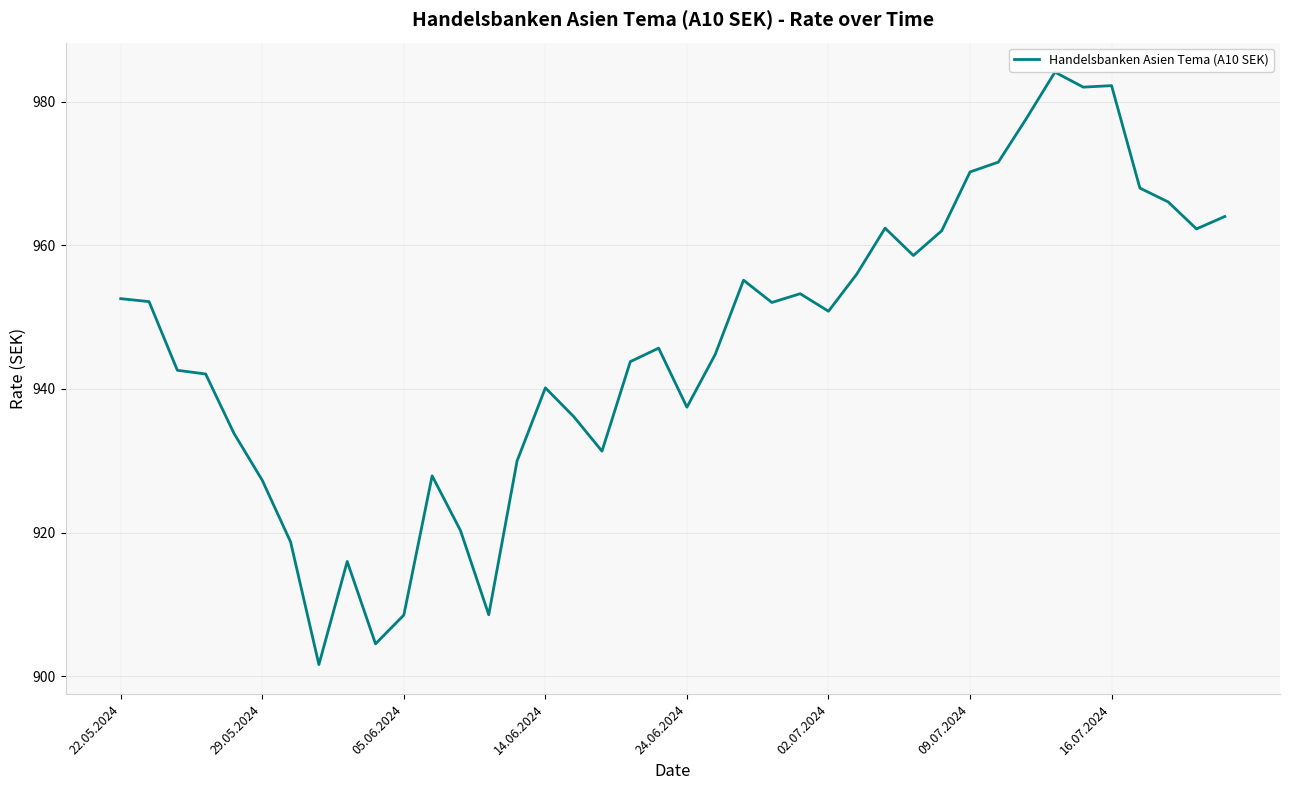

What is the difference between the maximum and minimum values?

82.5